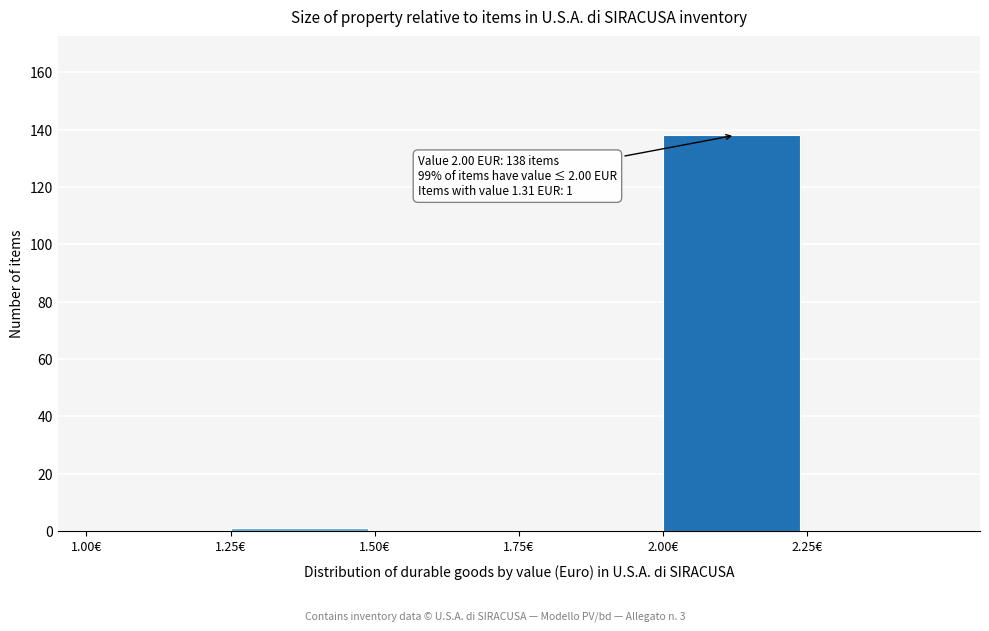

Over which range of the x-axis is the bar tallest?

2.00 to 2.25